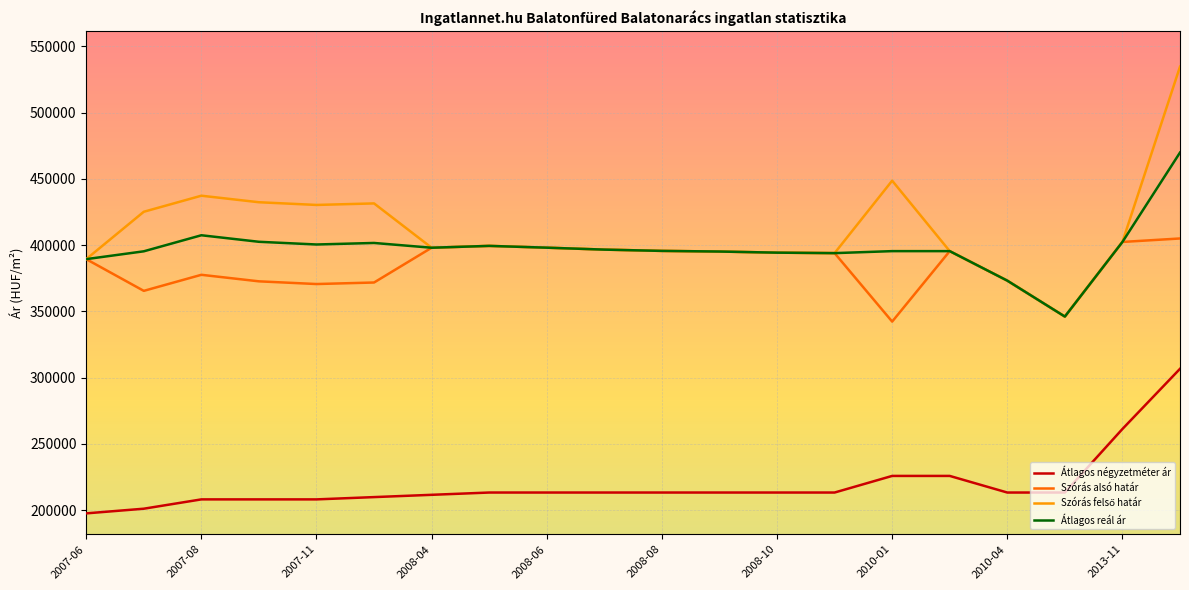

Does the chart display data point markers on the line(s)?

No